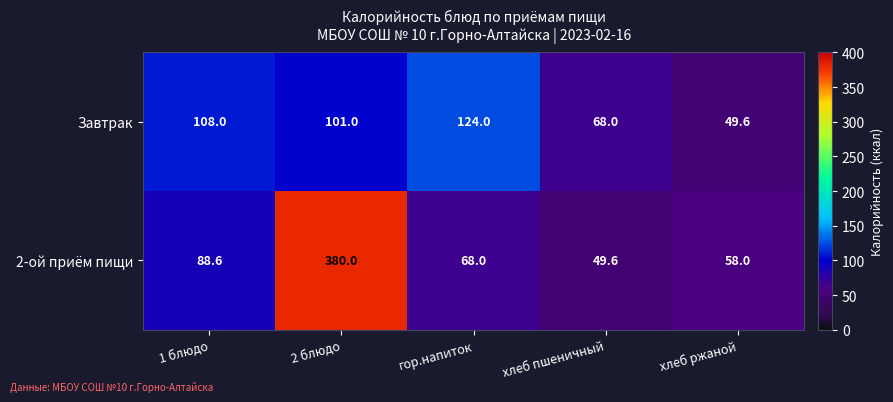

What is the difference between the highest and lowest values at хлеб ржаной?

8.4